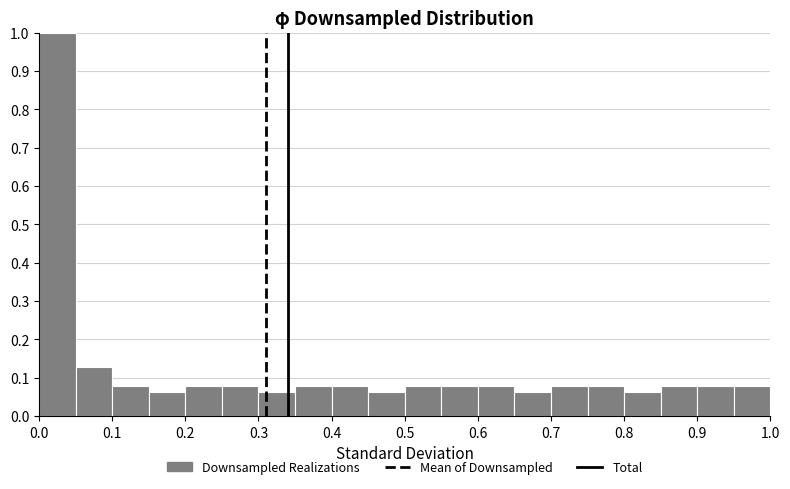

Reading left to right, transcribe this chart: for each bar, give the range it covers on the x-axis and its height. The values are not printed on the chart, so give them approximately, as read against the axis.

0.00 to 0.05: 1.00
0.05 to 0.10: 0.13
0.10 to 0.15: 0.08
0.15 to 0.20: 0.06
0.20 to 0.25: 0.08
0.25 to 0.30: 0.08
0.30 to 0.35: 0.06
0.35 to 0.40: 0.08
0.40 to 0.45: 0.08
0.45 to 0.50: 0.06
0.50 to 0.55: 0.08
0.55 to 0.60: 0.08
0.60 to 0.65: 0.08
0.65 to 0.70: 0.06
0.70 to 0.75: 0.08
0.75 to 0.80: 0.08
0.80 to 0.85: 0.06
0.85 to 0.90: 0.08
0.90 to 0.95: 0.08
0.95 to 1.00: 0.08